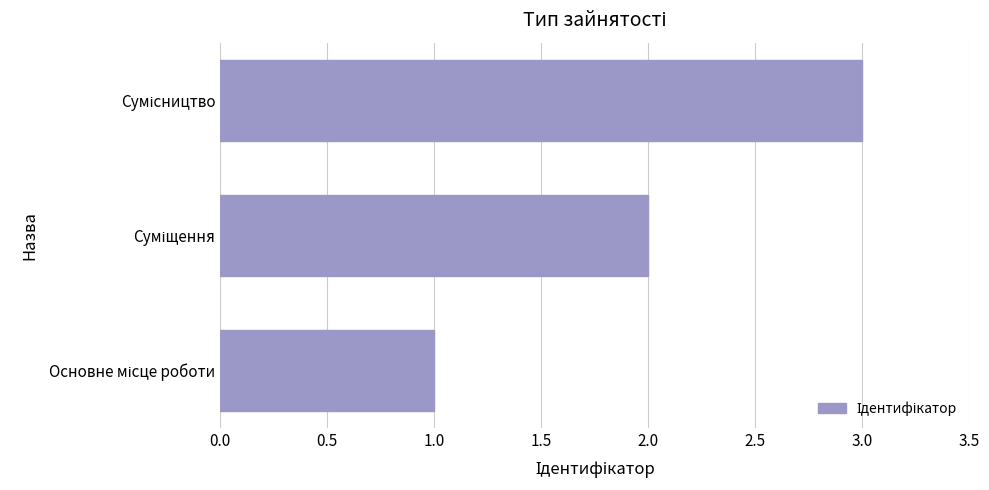

What is the difference between the second highest and minimum values?

1